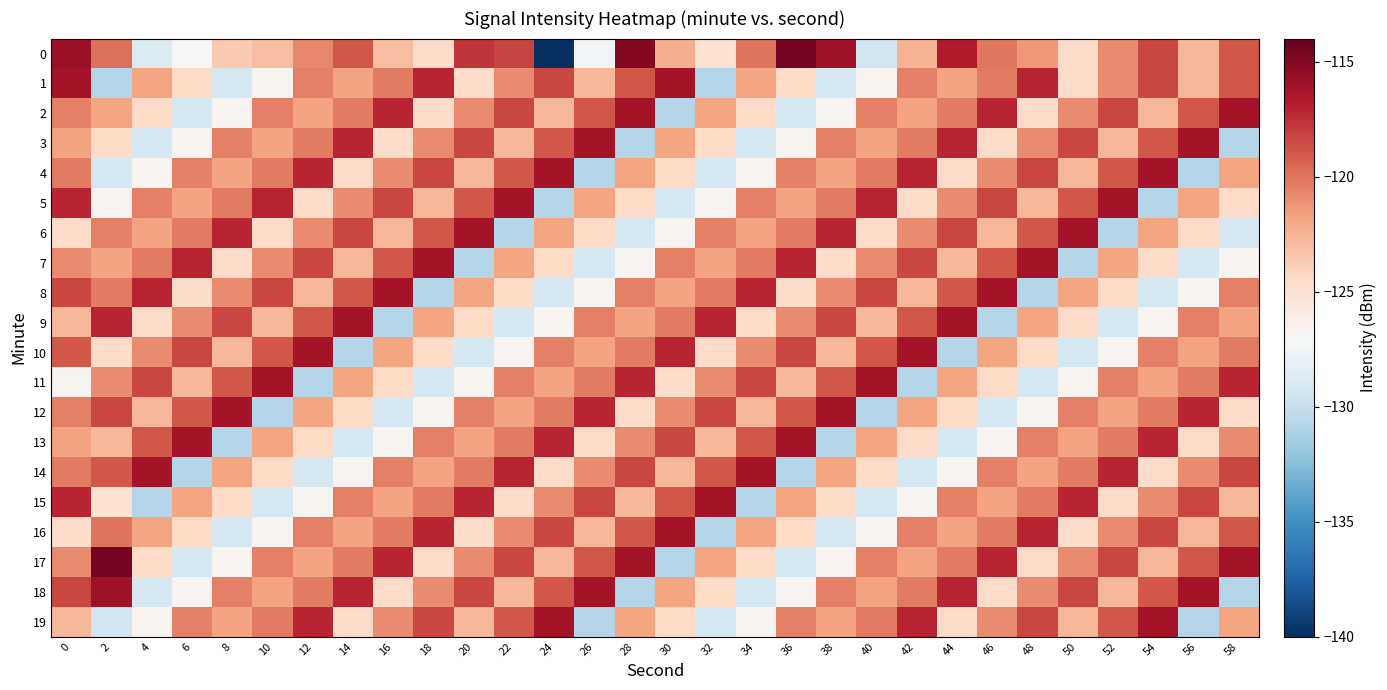

Reading left to right, extract all data points from this chart.

0: 0=-115.7	2=-119.8	4=-128.7	6=-127.0	8=-123.6	10=-123.0	12=-120.8	14=-118.9	16=-123.0	18=-124.5	20=-117.7	22=-118.2	24=-139.9	26=-127.4	28=-115.0	30=-122.3	32=-125.0	34=-120.1	36=-114.6	38=-116.0	40=-129.4	42=-122.5	44=-116.6	46=-120.1	48=-121.3	50=-124.5	52=-120.8	54=-118.3	56=-122.6	58=-118.9
1: 0=-116.2	2=-130.9	4=-121.9	6=-124.4	8=-129.3	10=-126.6	12=-120.5	14=-121.7	16=-120.3	18=-117.1	20=-124.5	22=-120.8	24=-118.3	26=-122.6	28=-118.9	30=-116.2	32=-130.9	34=-121.9	36=-124.4	38=-129.3	40=-126.6	42=-120.5	44=-121.7	46=-120.3	48=-117.1	50=-124.5	52=-120.8	54=-118.3	56=-122.6	58=-118.9
2: 0=-120.5	2=-121.9	4=-124.4	6=-129.3	8=-126.6	10=-120.5	12=-121.7	14=-120.3	16=-117.1	18=-124.5	20=-120.8	22=-118.3	24=-122.6	26=-118.9	28=-116.2	30=-130.9	32=-121.9	34=-124.4	36=-129.3	38=-126.6	40=-120.5	42=-121.7	44=-120.3	46=-117.1	48=-124.5	50=-120.8	52=-118.3	54=-122.6	56=-118.9	58=-116.2
3: 0=-121.7	2=-124.4	4=-129.3	6=-126.6	8=-120.5	10=-121.7	12=-120.3	14=-117.1	16=-124.5	18=-120.8	20=-118.3	22=-122.6	24=-118.9	26=-116.2	28=-130.9	30=-121.9	32=-124.4	34=-129.3	36=-126.6	38=-120.5	40=-121.7	42=-120.3	44=-117.1	46=-124.5	48=-120.8	50=-118.3	52=-122.6	54=-118.9	56=-116.2	58=-130.9
4: 0=-120.3	2=-129.3	4=-126.6	6=-120.5	8=-121.7	10=-120.3	12=-117.1	14=-124.5	16=-120.8	18=-118.3	20=-122.6	22=-118.9	24=-116.2	26=-130.9	28=-121.9	30=-124.4	32=-129.3	34=-126.6	36=-120.5	38=-121.7	40=-120.3	42=-117.1	44=-124.5	46=-120.8	48=-118.3	50=-122.6	52=-118.9	54=-116.2	56=-130.9	58=-121.9
5: 0=-117.1	2=-126.6	4=-120.5	6=-121.7	8=-120.3	10=-117.1	12=-124.5	14=-120.8	16=-118.3	18=-122.6	20=-118.9	22=-116.2	24=-130.9	26=-121.9	28=-124.4	30=-129.3	32=-126.6	34=-120.5	36=-121.7	38=-120.3	40=-117.1	42=-124.5	44=-120.8	46=-118.3	48=-122.6	50=-118.9	52=-116.2	54=-130.9	56=-121.9	58=-124.4
6: 0=-124.5	2=-120.5	4=-121.7	6=-120.3	8=-117.1	10=-124.5	12=-120.8	14=-118.3	16=-122.6	18=-118.9	20=-116.2	22=-130.9	24=-121.9	26=-124.4	28=-129.3	30=-126.6	32=-120.5	34=-121.7	36=-120.3	38=-117.1	40=-124.5	42=-120.8	44=-118.3	46=-122.6	48=-118.9	50=-116.2	52=-130.9	54=-121.9	56=-124.4	58=-129.3
7: 0=-120.8	2=-121.7	4=-120.3	6=-117.1	8=-124.5	10=-120.8	12=-118.3	14=-122.6	16=-118.9	18=-116.2	20=-130.9	22=-121.9	24=-124.4	26=-129.3	28=-126.6	30=-120.5	32=-121.7	34=-120.3	36=-117.1	38=-124.5	40=-120.8	42=-118.3	44=-122.6	46=-118.9	48=-116.2	50=-130.9	52=-121.9	54=-124.4	56=-129.3	58=-126.6
8: 0=-118.3	2=-120.3	4=-117.1	6=-124.5	8=-120.8	10=-118.3	12=-122.6	14=-118.9	16=-116.2	18=-130.9	20=-121.9	22=-124.4	24=-129.3	26=-126.6	28=-120.5	30=-121.7	32=-120.3	34=-117.1	36=-124.5	38=-120.8	40=-118.3	42=-122.6	44=-118.9	46=-116.2	48=-130.9	50=-121.9	52=-124.4	54=-129.3	56=-126.6	58=-120.5
9: 0=-122.6	2=-117.1	4=-124.5	6=-120.8	8=-118.3	10=-122.6	12=-118.9	14=-116.2	16=-130.9	18=-121.9	20=-124.4	22=-129.3	24=-126.6	26=-120.5	28=-121.7	30=-120.3	32=-117.1	34=-124.5	36=-120.8	38=-118.3	40=-122.6	42=-118.9	44=-116.2	46=-130.9	48=-121.9	50=-124.4	52=-129.3	54=-126.6	56=-120.5	58=-121.7
10: 0=-118.9	2=-124.5	4=-120.8	6=-118.3	8=-122.6	10=-118.9	12=-116.2	14=-130.9	16=-121.9	18=-124.4	20=-129.3	22=-126.6	24=-120.5	26=-121.7	28=-120.3	30=-117.1	32=-124.5	34=-120.8	36=-118.3	38=-122.6	40=-118.9	42=-116.2	44=-130.9	46=-121.9	48=-124.4	50=-129.3	52=-126.6	54=-120.5	56=-121.7	58=-120.3
11: 0=-126.6	2=-120.8	4=-118.3	6=-122.6	8=-118.9	10=-116.2	12=-130.9	14=-121.9	16=-124.4	18=-129.3	20=-126.6	22=-120.5	24=-121.7	26=-120.3	28=-117.1	30=-124.5	32=-120.8	34=-118.3	36=-122.6	38=-118.9	40=-116.2	42=-130.9	44=-121.9	46=-124.4	48=-129.3	50=-126.6	52=-120.5	54=-121.7	56=-120.3	58=-117.1
12: 0=-120.5	2=-118.3	4=-122.6	6=-118.9	8=-116.2	10=-130.9	12=-121.9	14=-124.4	16=-129.3	18=-126.6	20=-120.5	22=-121.7	24=-120.3	26=-117.1	28=-124.5	30=-120.8	32=-118.3	34=-122.6	36=-118.9	38=-116.2	40=-130.9	42=-121.9	44=-124.4	46=-129.3	48=-126.6	50=-120.5	52=-121.7	54=-120.3	56=-117.1	58=-124.5
13: 0=-121.7	2=-122.6	4=-118.9	6=-116.2	8=-130.9	10=-121.9	12=-124.4	14=-129.3	16=-126.6	18=-120.5	20=-121.7	22=-120.3	24=-117.1	26=-124.5	28=-120.8	30=-118.3	32=-122.6	34=-118.9	36=-116.2	38=-130.9	40=-121.9	42=-124.4	44=-129.3	46=-126.6	48=-120.5	50=-121.7	52=-120.3	54=-117.1	56=-124.5	58=-120.8
14: 0=-120.3	2=-118.9	4=-116.2	6=-130.9	8=-121.9	10=-124.4	12=-129.3	14=-126.6	16=-120.5	18=-121.7	20=-120.3	22=-117.1	24=-124.5	26=-120.8	28=-118.3	30=-122.6	32=-118.9	34=-116.2	36=-130.9	38=-121.9	40=-124.4	42=-129.3	44=-126.6	46=-120.5	48=-121.7	50=-120.3	52=-117.1	54=-124.5	56=-120.8	58=-118.3
15: 0=-117.1	2=-125.0	4=-130.9	6=-121.9	8=-124.4	10=-129.3	12=-126.6	14=-120.5	16=-121.7	18=-120.3	20=-117.1	22=-124.5	24=-120.8	26=-118.3	28=-122.6	30=-118.9	32=-116.2	34=-130.9	36=-121.9	38=-124.4	40=-129.3	42=-126.6	44=-120.5	46=-121.7	48=-120.3	50=-117.1	52=-124.5	54=-120.8	56=-118.3	58=-122.6
16: 0=-124.5	2=-120.1	4=-121.9	6=-124.4	8=-129.3	10=-126.6	12=-120.5	14=-121.7	16=-120.3	18=-117.1	20=-124.5	22=-120.8	24=-118.3	26=-122.6	28=-118.9	30=-116.2	32=-130.9	34=-121.9	36=-124.4	38=-129.3	40=-126.6	42=-120.5	44=-121.7	46=-120.3	48=-117.1	50=-124.5	52=-120.8	54=-118.3	56=-122.6	58=-118.9
17: 0=-120.8	2=-114.6	4=-124.4	6=-129.3	8=-126.6	10=-120.5	12=-121.7	14=-120.3	16=-117.1	18=-124.5	20=-120.8	22=-118.3	24=-122.6	26=-118.9	28=-116.2	30=-130.9	32=-121.9	34=-124.4	36=-129.3	38=-126.6	40=-120.5	42=-121.7	44=-120.3	46=-117.1	48=-124.5	50=-120.8	52=-118.3	54=-122.6	56=-118.9	58=-116.2
18: 0=-118.3	2=-116.0	4=-129.3	6=-126.6	8=-120.5	10=-121.7	12=-120.3	14=-117.1	16=-124.5	18=-120.8	20=-118.3	22=-122.6	24=-118.9	26=-116.2	28=-130.9	30=-121.9	32=-124.4	34=-129.3	36=-126.6	38=-120.5	40=-121.7	42=-120.3	44=-117.1	46=-124.5	48=-120.8	50=-118.3	52=-122.6	54=-118.9	56=-116.2	58=-130.9
19: 0=-122.6	2=-129.4	4=-126.6	6=-120.5	8=-121.7	10=-120.3	12=-117.1	14=-124.5	16=-120.8	18=-118.3	20=-122.6	22=-118.9	24=-116.2	26=-130.9	28=-121.9	30=-124.4	32=-129.3	34=-126.6	36=-120.5	38=-121.7	40=-120.3	42=-117.1	44=-124.5	46=-120.8	48=-118.3	50=-122.6	52=-118.9	54=-116.2	56=-130.9	58=-121.9